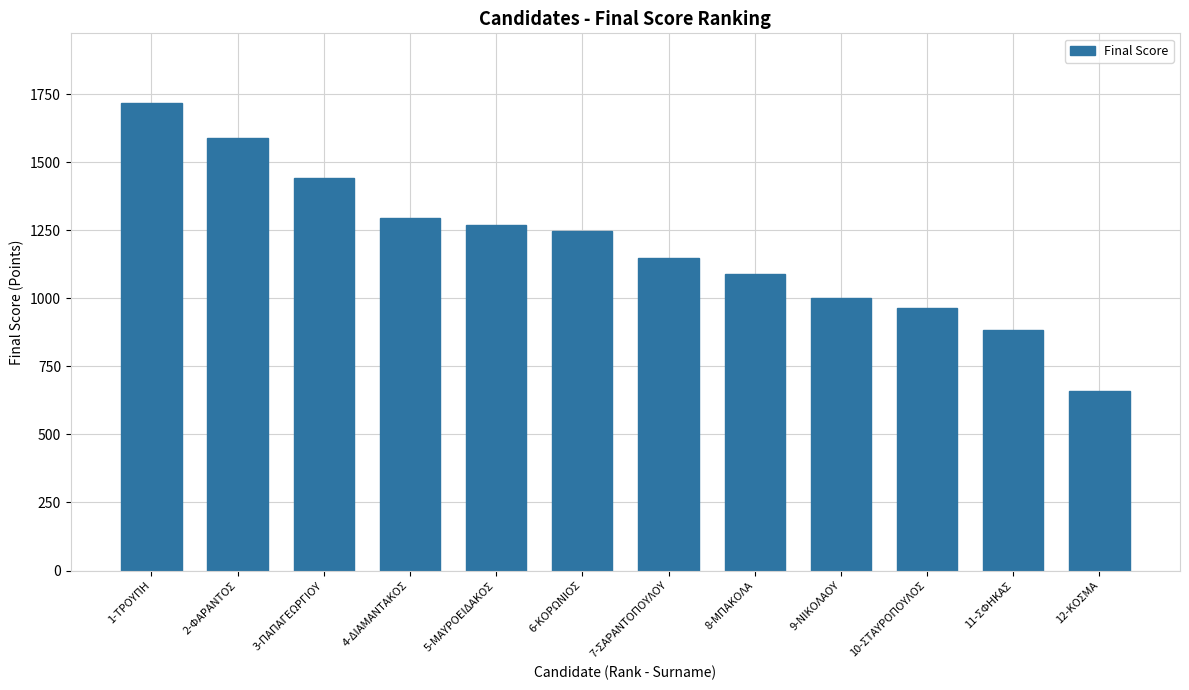

The value at 6-ΚΟΡΩΝΙΟΣ is 1964.0. True or false?

False